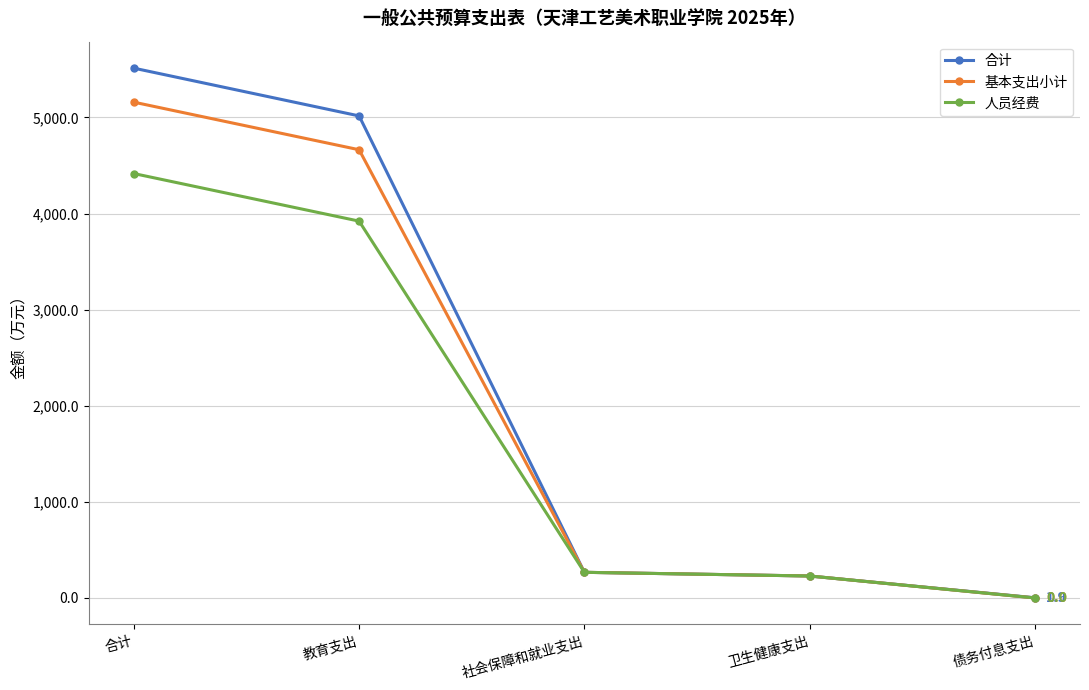

Which series has the widest spread of values?

合计